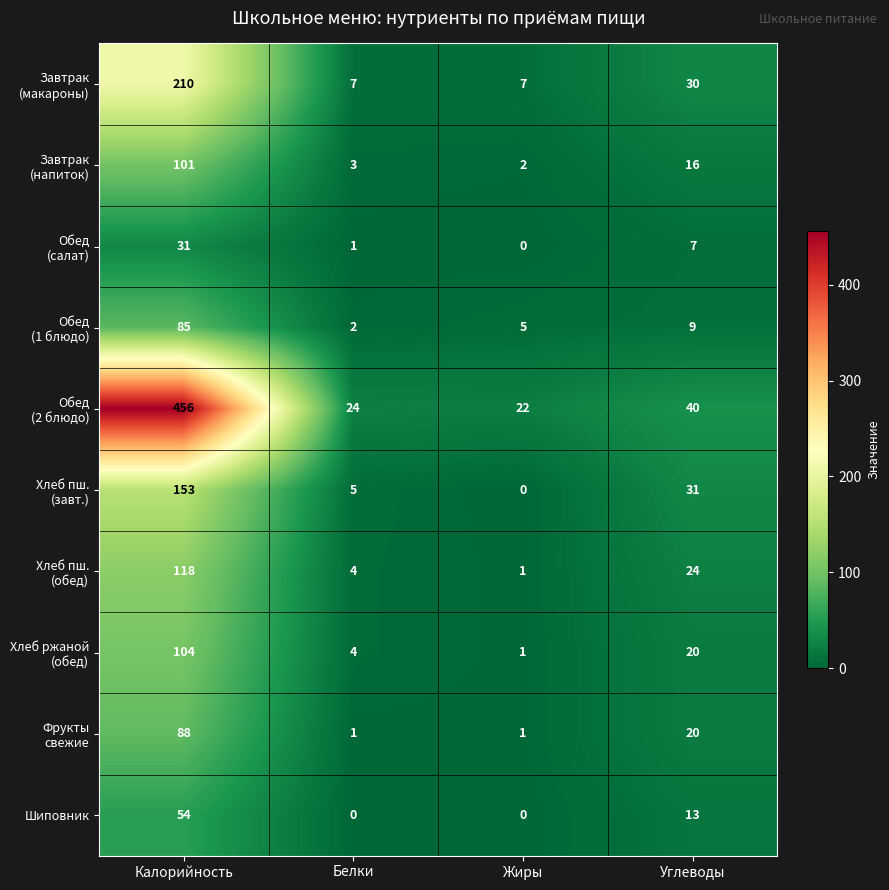

What is the spread (max minus min) of values at Белки?

24